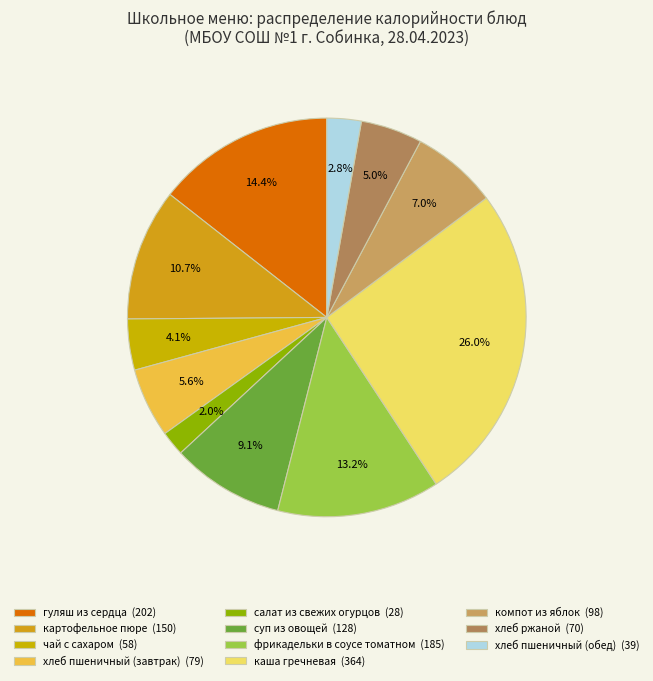

To the nearest percent, what is the average slice percentage?

9%